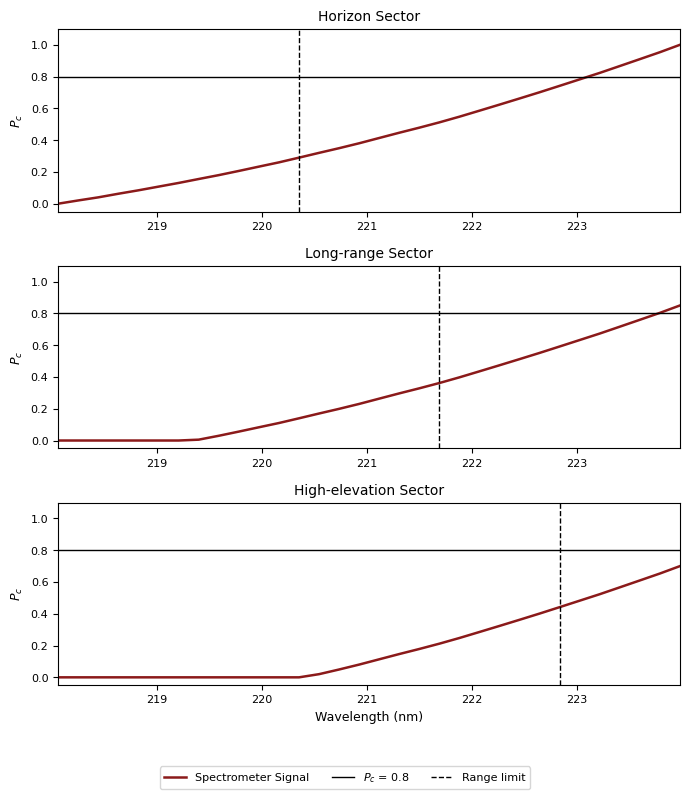

Rank the categories by value from lowest to highest.

218.0596, 218.2508, 218.442, 218.6332, 218.8244, 219.0156, 219.2067, 219.3979, 219.589, 219.7801, 219.9712, 220.1623, 220.3533, 220.5444, 220.7354, 220.9264, 221.1174, 221.3083, 221.4993, 221.6902, 221.8812, 222.0721, 222.263, 222.4538, 222.6447, 222.8355, 223.0264, 223.2172, 223.408, 223.5987, 223.7895, 223.9802